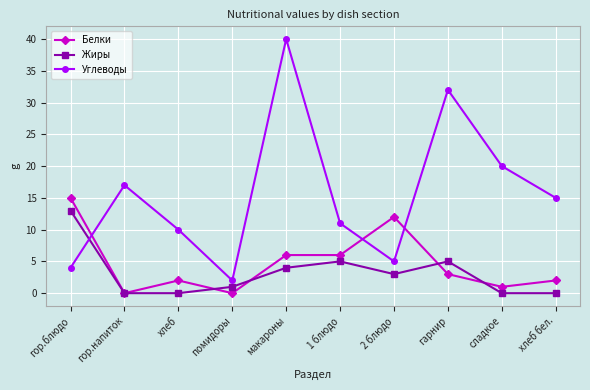

What is the average value of the Углеводы series?

16